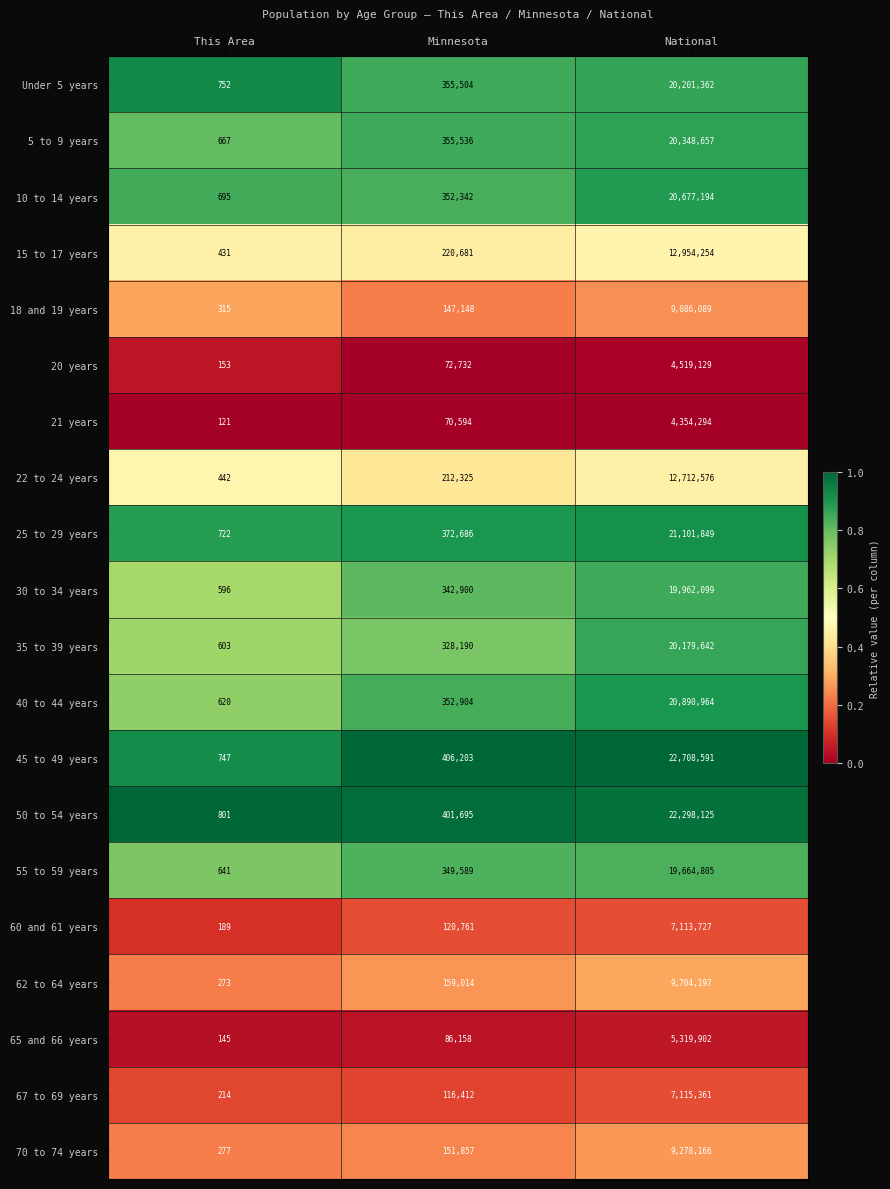

Between This Area and Minnesota, which series saw the biggest shift?

45 to 49 years